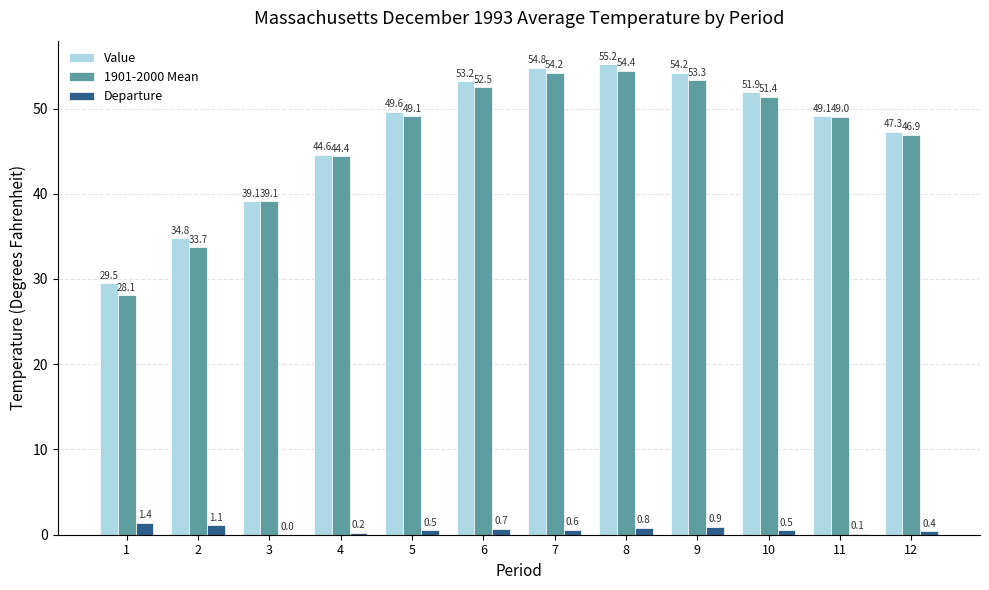

Reading left to right, extract all data points from this chart.

Value: 1=29.5	2=34.8	3=39.1	4=44.6	5=49.6	6=53.2	7=54.8	8=55.2	9=54.2	10=51.9	11=49.1	12=47.3
1901-2000 Mean: 1=28.1	2=33.7	3=39.1	4=44.4	5=49.1	6=52.5	7=54.2	8=54.4	9=53.3	10=51.4	11=49.0	12=46.9
Departure: 1=1.4	2=1.1	3=0.0	4=0.2	5=0.5	6=0.7	7=0.6	8=0.8	9=0.9	10=0.5	11=0.1	12=0.4